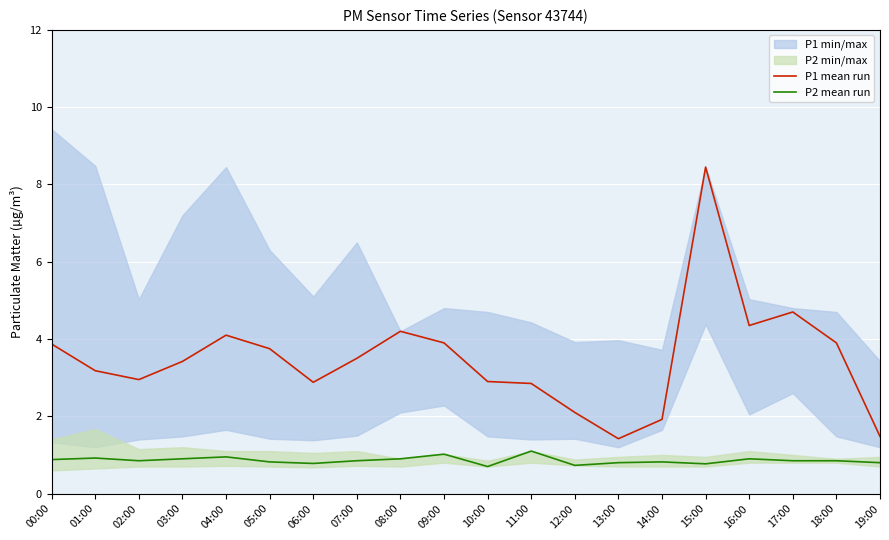

What is the minimum value for P2 mean run?

0.7